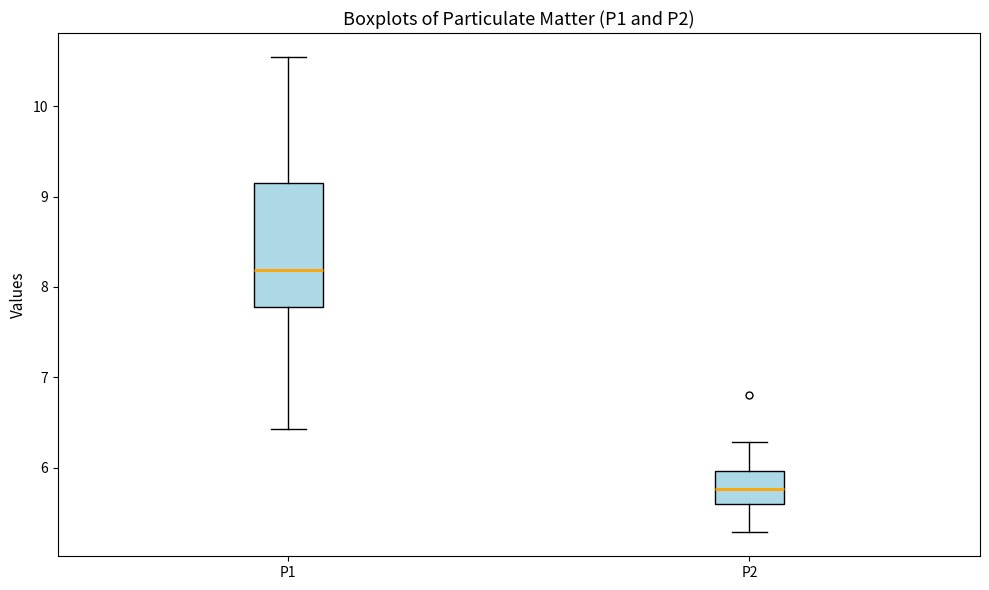

Which box is the tallest, from its lower edge to its upper edge?

P1